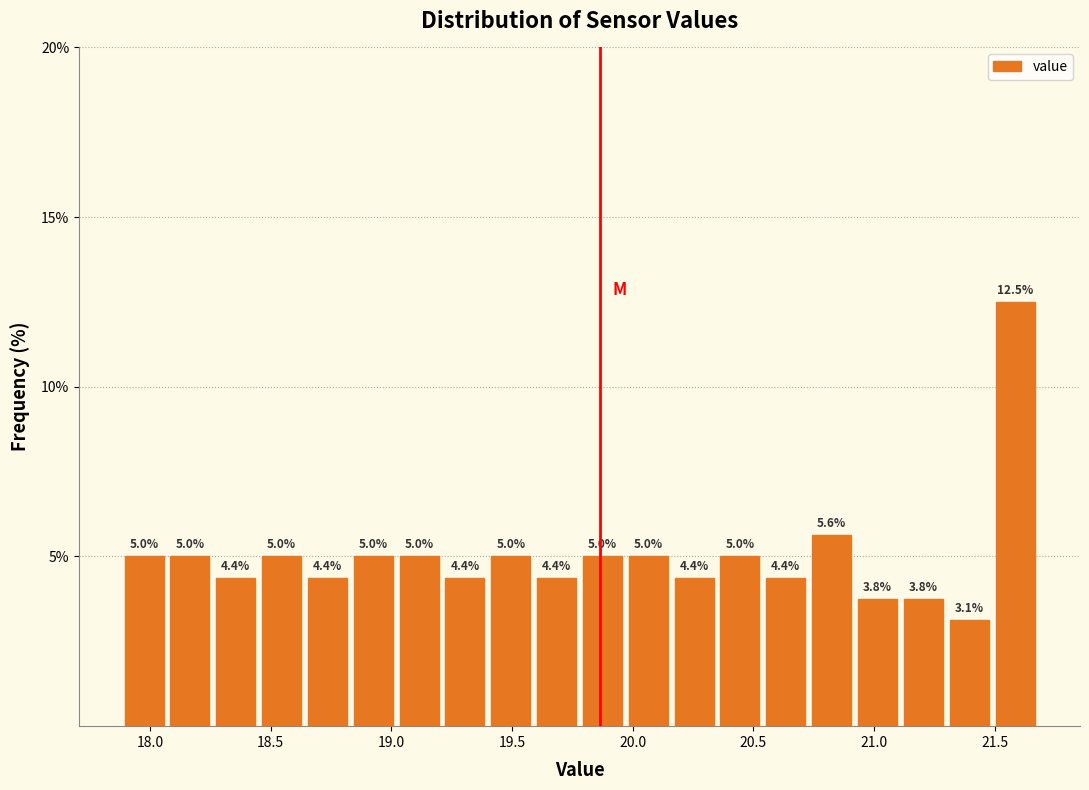

Around what value on the x-axis is the tallest bar? Give the approximate position of its centre, as read against the axis.

21.60